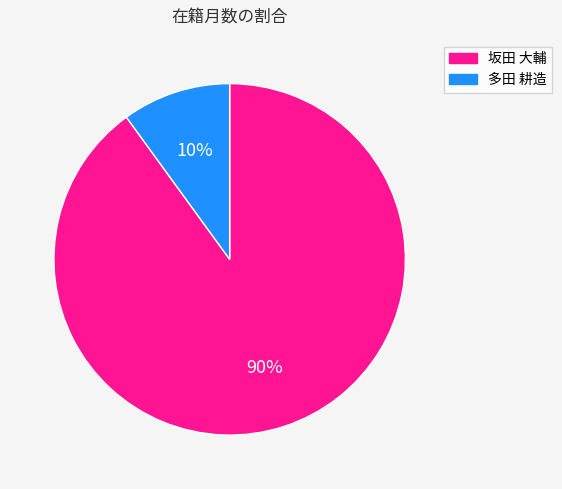

To the nearest percent, what portion does 坂田 大輔 represent?

90%